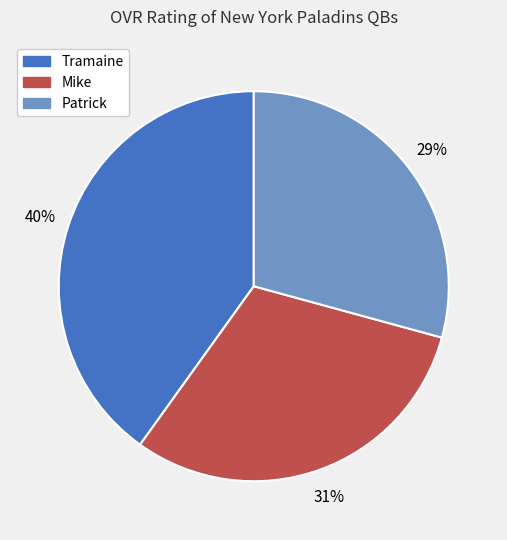

Which category has the biggest portion of the pie?

Tramaine